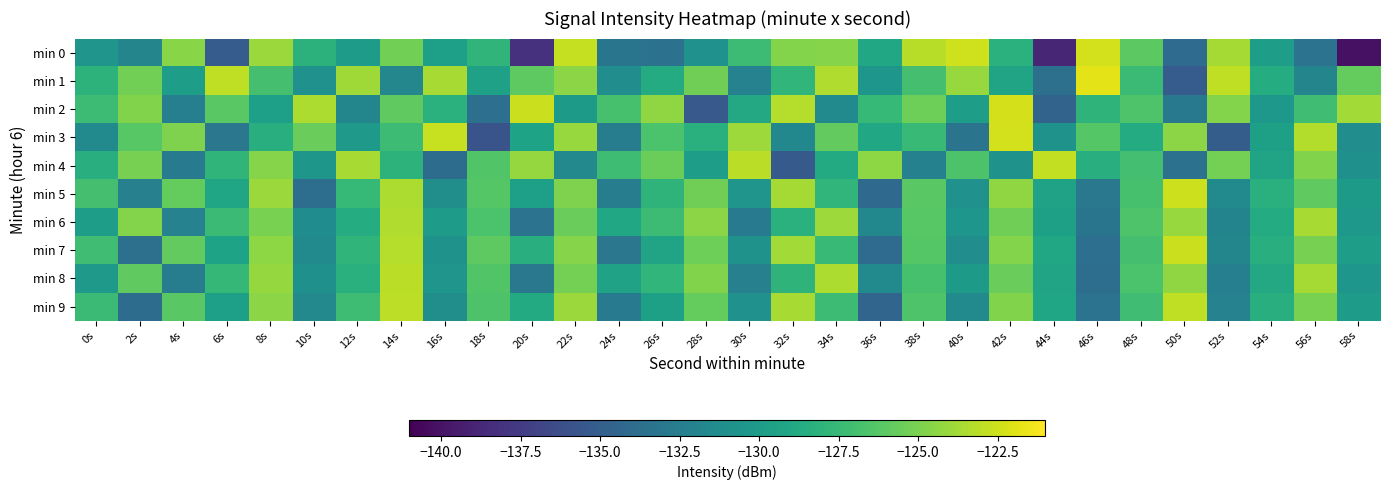

Reading left to right, what are all the values shown in this chart?

min 0: 0s=-130.6	2s=-131.9	4s=-124.6	6s=-135.2	8s=-124.0	10s=-128.2	12s=-130.0	14s=-125.2	16s=-129.7	18s=-127.9	20s=-138.2	22s=-122.7	24s=-133.2	26s=-133.6	28s=-130.9	30s=-127.3	32s=-124.7	34s=-124.6	36s=-129.0	38s=-123.1	40s=-122.4	42s=-128.2	44s=-138.9	46s=-122.3	48s=-126.1	50s=-134.0	52s=-123.7	54s=-129.9	56s=-133.4	58s=-140.1
min 1: 0s=-128.1	2s=-125.3	4s=-129.9	6s=-122.9	8s=-126.9	10s=-130.9	12s=-123.8	14s=-131.7	16s=-123.6	18s=-129.6	20s=-126.0	22s=-124.5	24s=-131.2	26s=-128.7	28s=-125.3	30s=-132.1	32s=-127.8	34s=-123.4	36s=-130.5	38s=-126.9	40s=-124.1	42s=-129.3	44s=-133.6	46s=-121.8	48s=-127.4	50s=-135.2	52s=-122.9	54s=-128.6	56s=-131.9	58s=-125.7
min 2: 0s=-127.3	2s=-124.8	4s=-132.4	6s=-126.1	8s=-129.7	10s=-123.5	12s=-131.8	14s=-125.9	16s=-128.2	18s=-133.7	20s=-122.6	22s=-130.1	24s=-126.8	26s=-124.3	28s=-135.4	30s=-128.9	32s=-123.2	34s=-131.5	36s=-127.6	38s=-125.4	40s=-129.8	42s=-122.3	44s=-134.6	46s=-128.0	48s=-126.5	50s=-132.9	52s=-124.7	54s=-130.3	56s=-127.1	58s=-123.8
min 3: 0s=-131.4	2s=-126.2	4s=-124.9	6s=-133.1	8s=-128.5	10s=-125.6	12s=-130.2	14s=-127.3	16s=-122.7	18s=-135.8	20s=-129.4	22s=-124.1	24s=-132.6	26s=-126.7	28s=-128.3	30s=-123.9	32s=-131.7	34s=-125.8	36s=-129.1	38s=-127.5	40s=-133.3	42s=-122.4	44s=-130.8	46s=-126.3	48s=-128.7	50s=-124.5	52s=-135.1	54s=-129.6	56s=-123.3	58s=-131.2
min 4: 0s=-128.4	2s=-125.1	4s=-132.7	6s=-127.9	8s=-124.6	10s=-130.4	12s=-123.6	14s=-128.1	16s=-133.9	18s=-126.4	20s=-124.2	22s=-131.6	24s=-127.2	26s=-125.5	28s=-129.9	30s=-123.1	32s=-135.3	34s=-128.8	36s=-124.4	38s=-132.2	40s=-126.6	42s=-130.7	44s=-122.8	46s=-128.5	48s=-127.0	50s=-133.5	52s=-125.2	54s=-129.3	56s=-124.8	58s=-131.0
min 5: 0s=-126.9	2s=-132.3	4s=-125.7	6s=-129.2	8s=-124.0	10s=-133.8	12s=-127.6	14s=-123.5	16s=-131.1	18s=-126.3	20s=-129.7	22s=-124.9	24s=-132.5	26s=-128.0	28s=-125.3	30s=-130.6	32s=-123.7	34s=-127.8	36s=-134.2	38s=-126.1	40s=-130.9	42s=-124.3	44s=-129.5	46s=-133.0	48s=-126.8	50s=-122.5	52s=-131.4	54s=-128.3	56s=-125.9	58s=-130.1
min 6: 0s=-129.8	2s=-124.7	4s=-132.1	6s=-127.4	8s=-125.0	10s=-131.3	12s=-128.6	14s=-123.4	16s=-130.0	18s=-126.7	20s=-133.4	22s=-125.6	24s=-129.1	26s=-127.3	28s=-124.5	30s=-132.8	32s=-128.2	34s=-123.9	36s=-131.7	38s=-126.2	40s=-130.5	42s=-125.3	44s=-129.6	46s=-133.2	48s=-126.5	50s=-124.1	52s=-132.0	54s=-128.7	56s=-123.6	58s=-130.3
min 7: 0s=-127.1	2s=-133.6	4s=-125.8	6s=-129.4	8s=-124.4	10s=-131.5	12s=-127.9	14s=-123.2	16s=-130.8	18s=-126.0	20s=-128.4	22s=-124.6	24s=-133.1	26s=-129.3	28s=-125.4	30s=-130.7	32s=-123.8	34s=-127.5	36s=-134.0	38s=-126.3	40s=-131.2	42s=-124.7	44s=-129.0	46s=-133.7	48s=-126.9	50s=-122.6	52s=-131.8	54s=-128.5	56s=-125.1	58s=-129.8
min 8: 0s=-130.2	2s=-125.9	4s=-132.6	6s=-127.7	8s=-124.2	10s=-131.0	12s=-128.3	14s=-123.1	16s=-130.6	18s=-126.4	20s=-133.0	22s=-125.2	24s=-129.5	26s=-127.8	28s=-124.8	30s=-132.3	32s=-128.0	34s=-123.5	36s=-131.4	38s=-126.8	40s=-130.1	42s=-125.6	44s=-129.3	46s=-133.8	48s=-126.7	50s=-124.3	52s=-132.4	54s=-128.9	56s=-123.7	58s=-130.5
min 9: 0s=-127.4	2s=-133.9	4s=-126.1	6s=-129.7	8s=-124.5	10s=-131.6	12s=-127.2	14s=-123.0	16s=-131.1	18s=-126.6	20s=-128.8	22s=-124.0	24s=-132.7	26s=-129.6	28s=-125.7	30s=-130.9	32s=-123.6	34s=-127.3	36s=-134.5	38s=-126.5	40s=-131.5	42s=-124.8	44s=-129.2	46s=-133.4	48s=-127.1	50s=-122.9	52s=-132.1	54s=-128.4	56s=-125.0	58s=-130.0